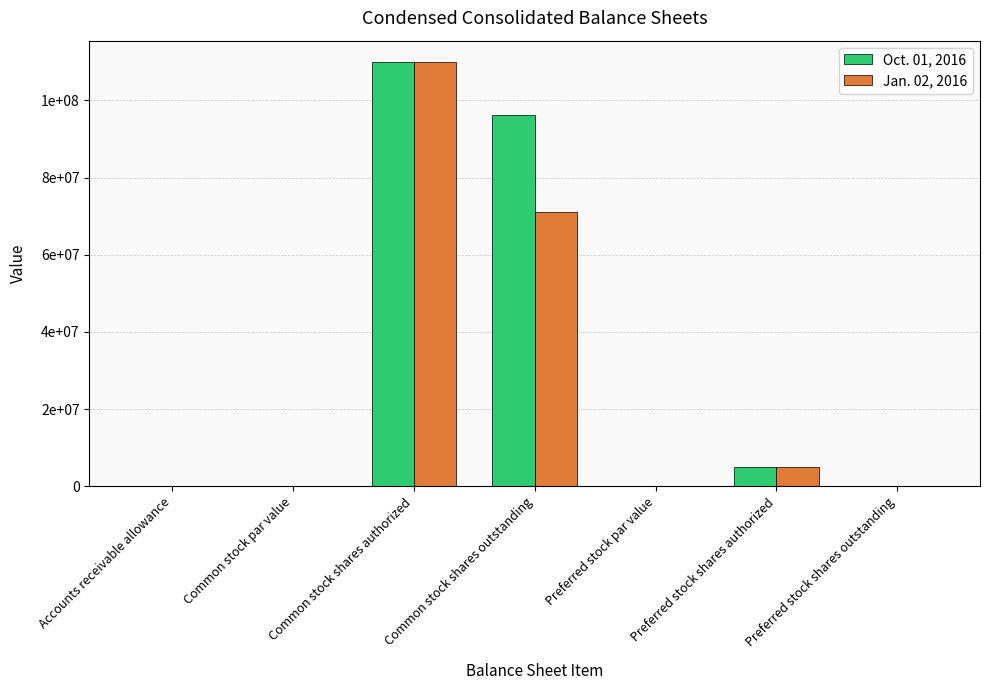

What position from the right is Common stock shares authorized?

5